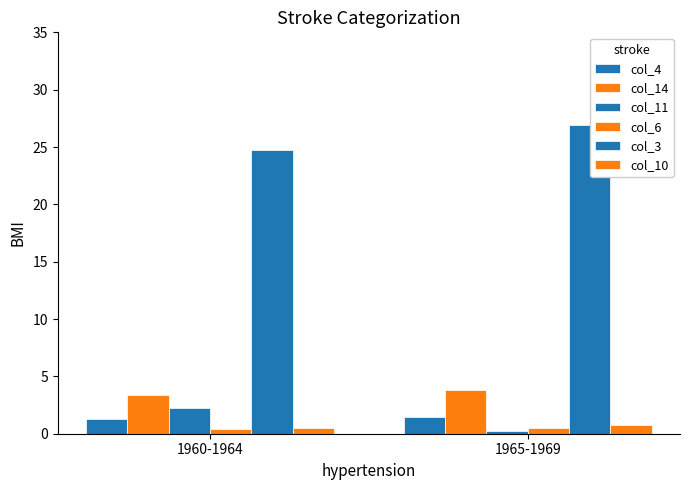

Are the bars grouped side by side (vs. stacked)?

Yes